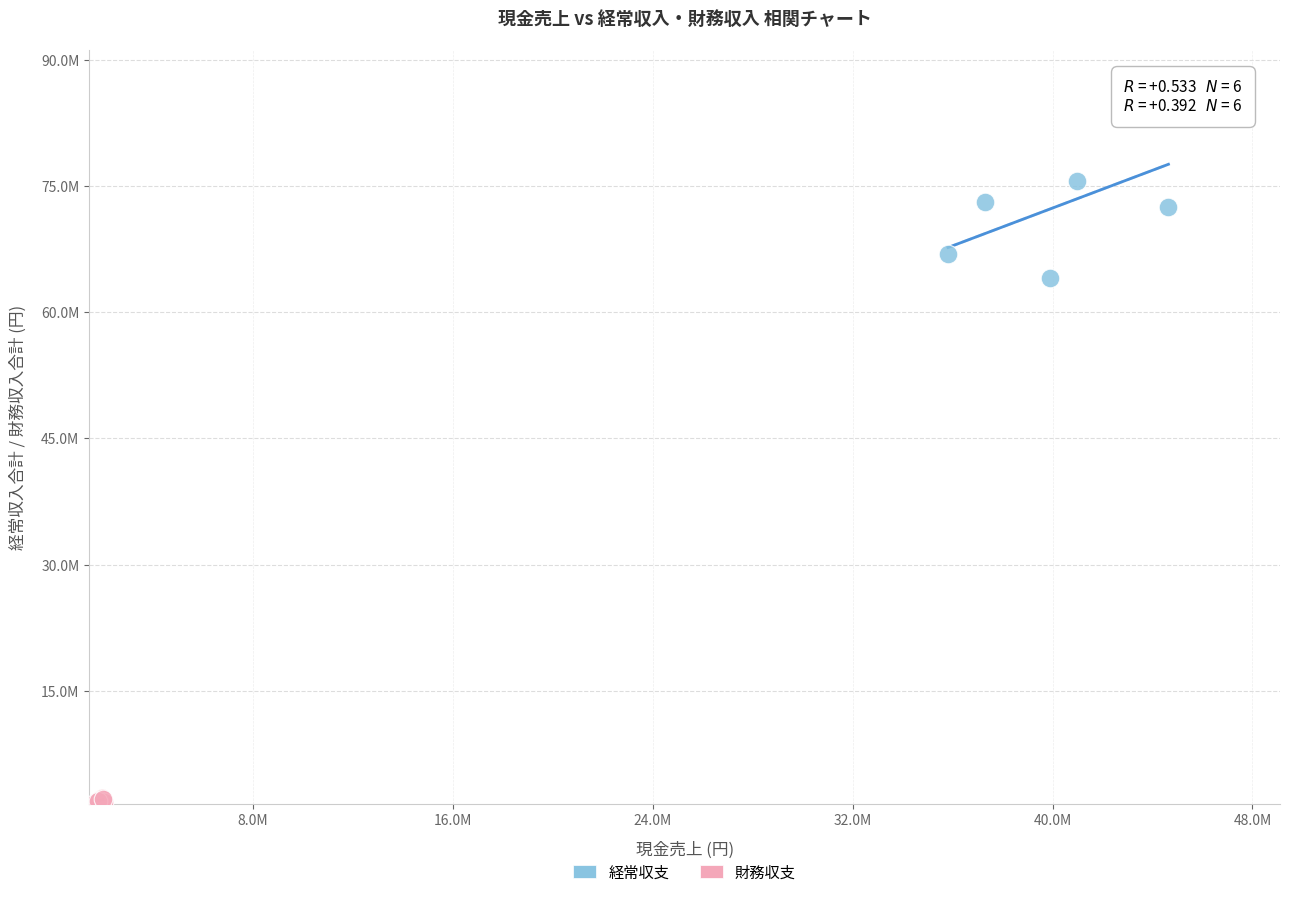

Which series contains the highest Y value?

経常収支